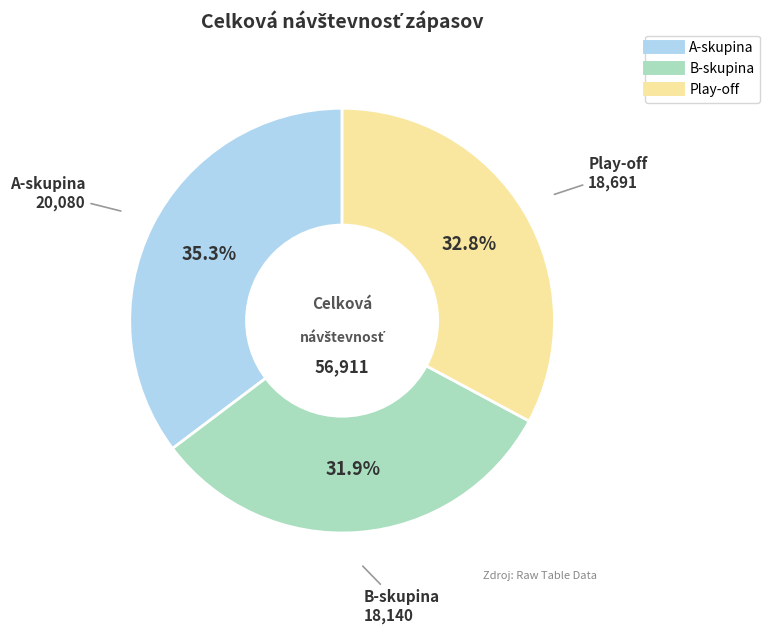

What percentage is NOT represented by Play-off?

67.2%